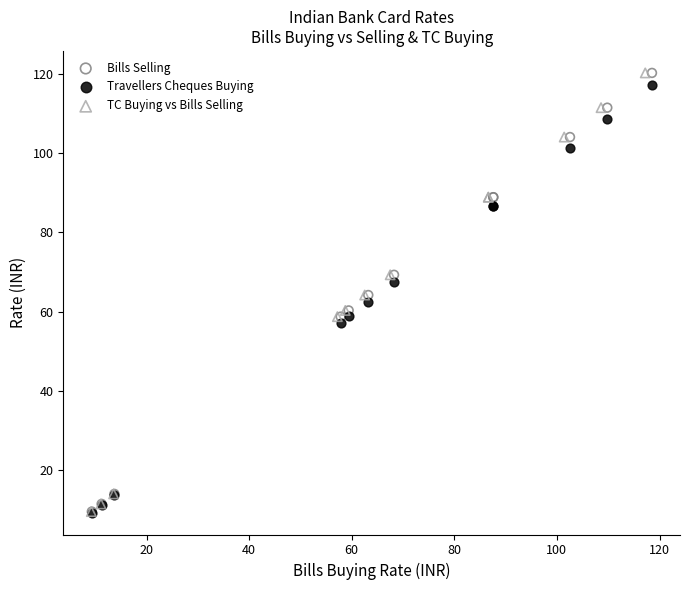

What are all the series names shown in the legend?

Bills Selling, Travellers Cheques Buying, TC Buying vs Bills Selling